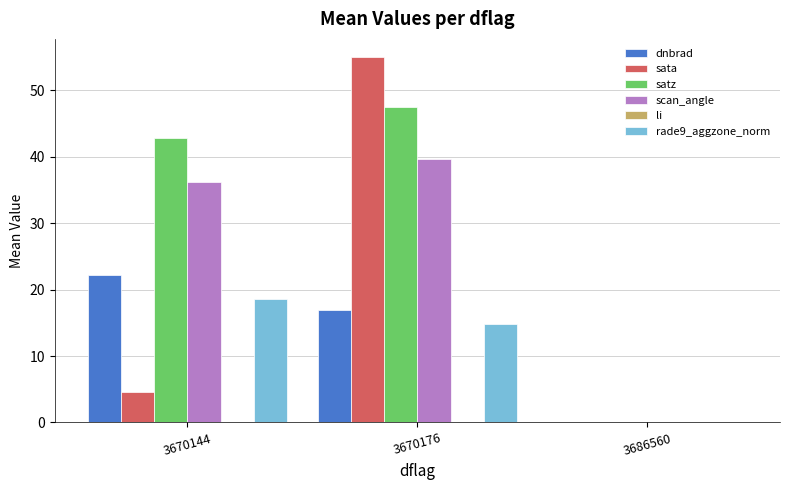

The value of dnbrad at 3670144 is 22.2. True or false?

True